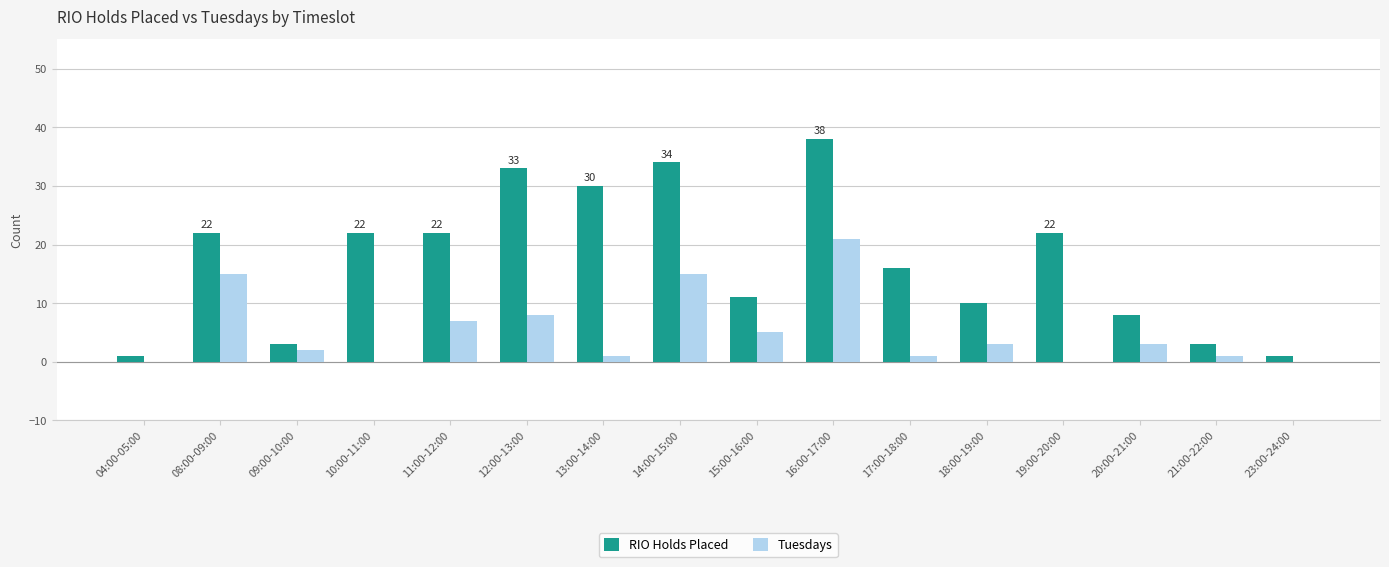

Which series changed the most between 10:00-11:00 and 13:00-14:00?

RIO Holds Placed